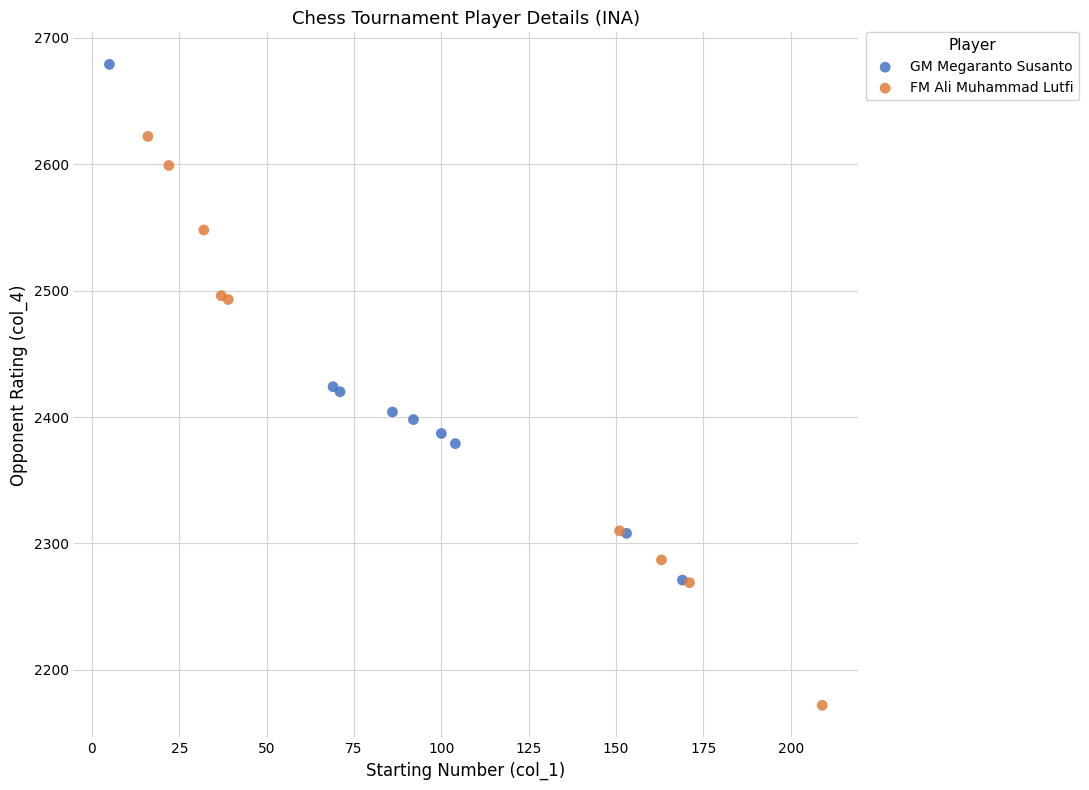

Which series contains the highest Y value?

GM Megaranto Susanto